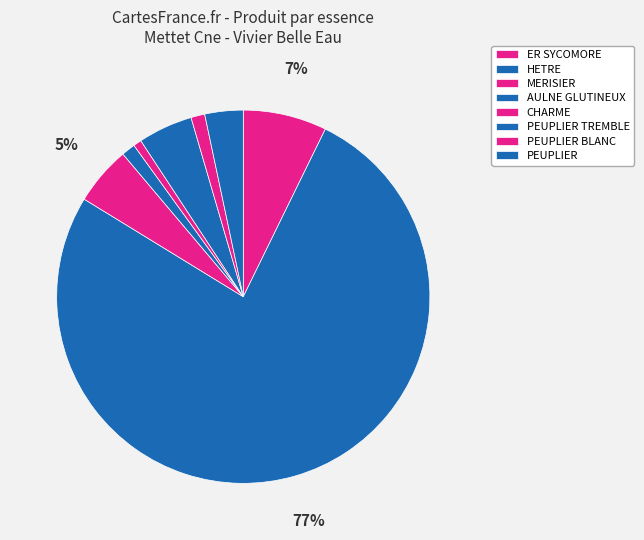

Count the number of slices in the pie.

8